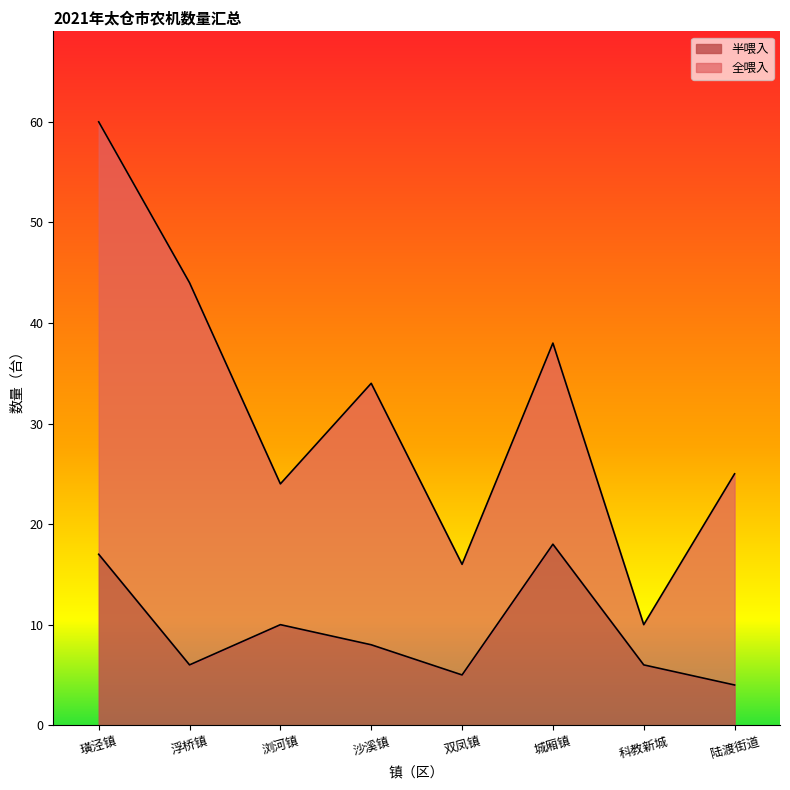

How many values exceed 8?

3